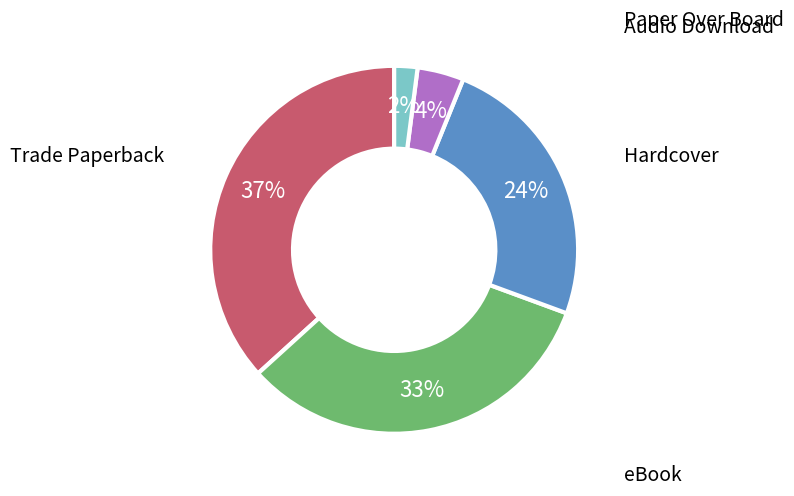

Between eBook and Trade Paperback, which is larger?

Trade Paperback